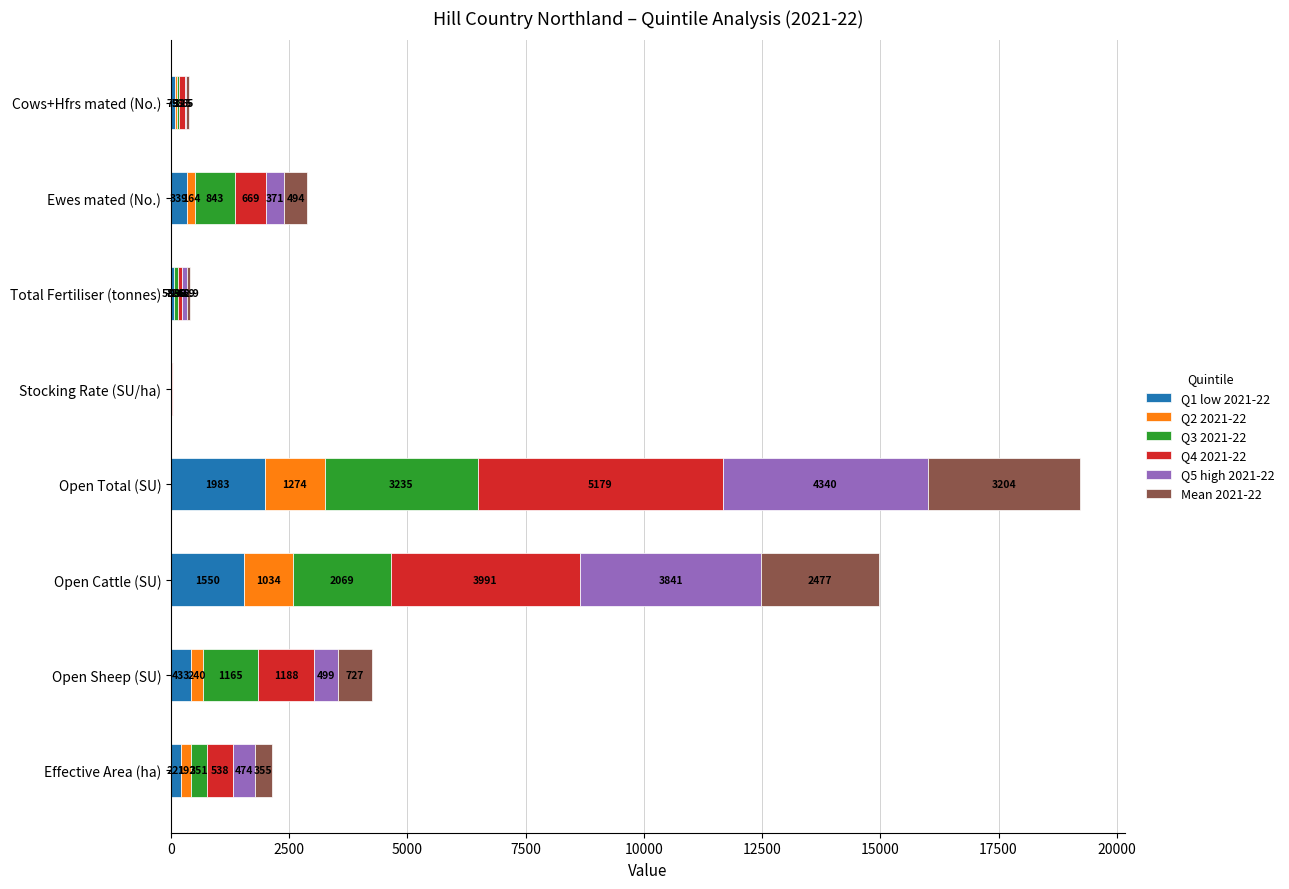

What is the maximum value for Q1 low 2021-22?

1983.0